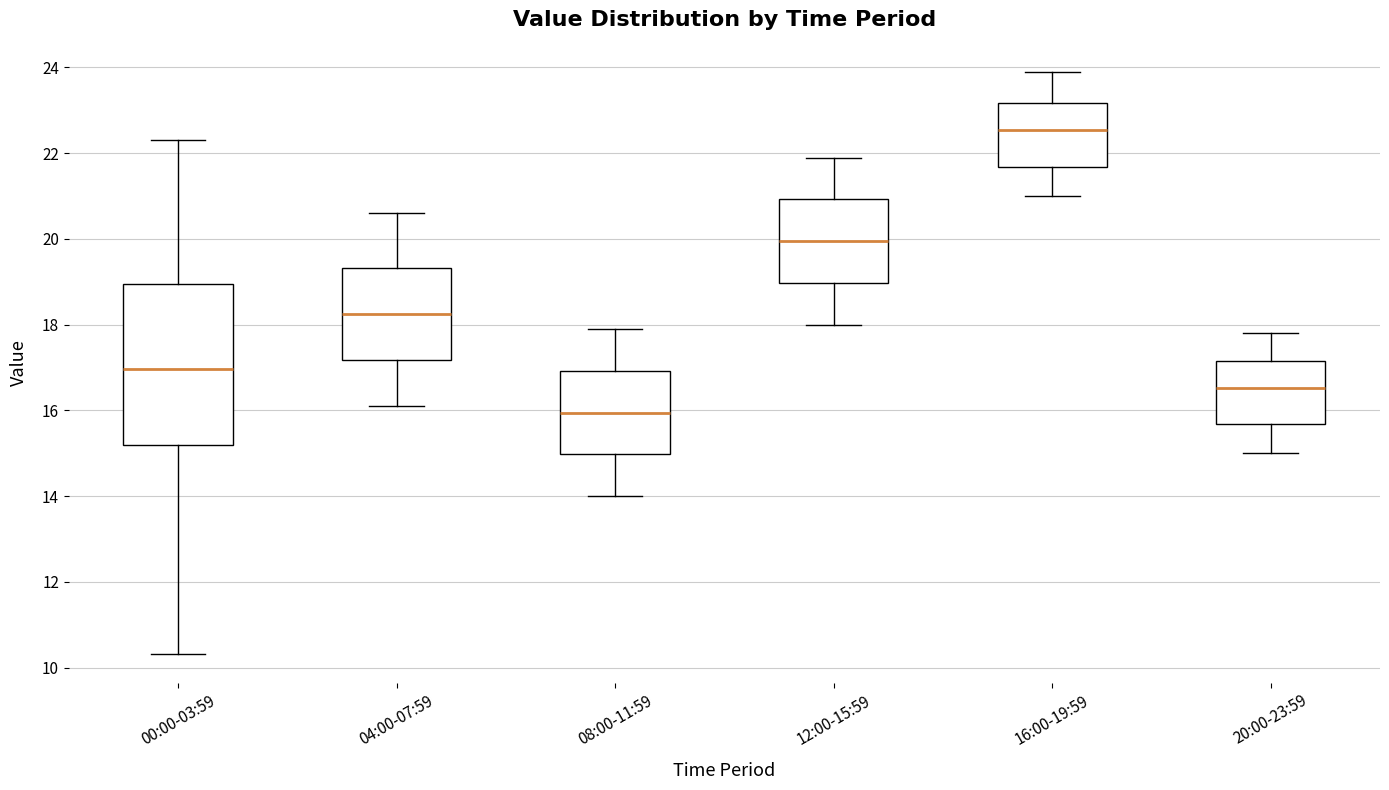

Which box's median line is the lowest?

08:00-11:59